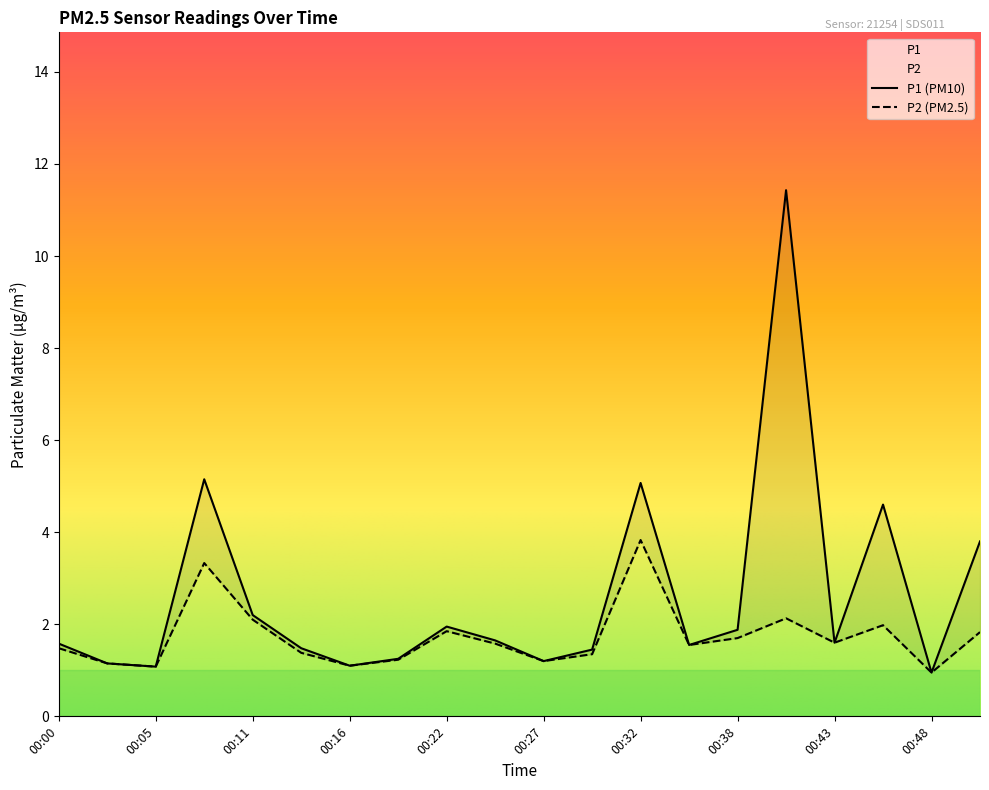

Which series has the widest spread of values?

P1